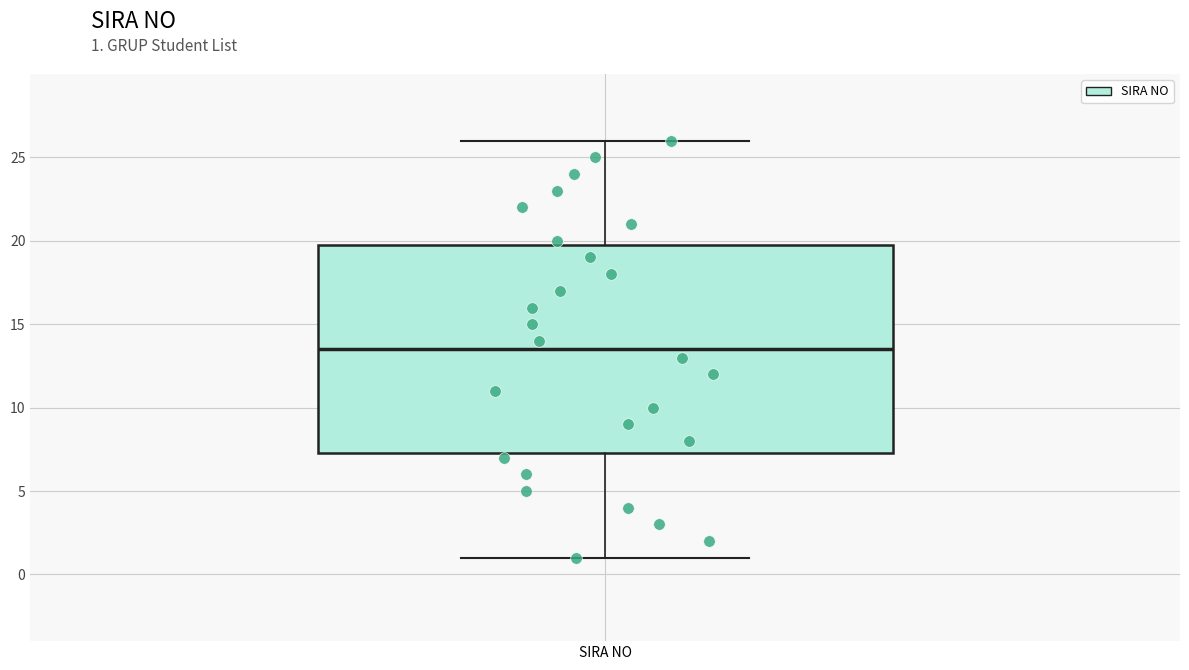

Transcribe this box plot: give where the median line is, the range the box spans, and where the two whiskers end, as read against the y-axis. The values are not printed on the chart, so give them approximately, as read against the axis.

median 13.5, box 7.5 to 20.0, whiskers 1.0 to 26.0